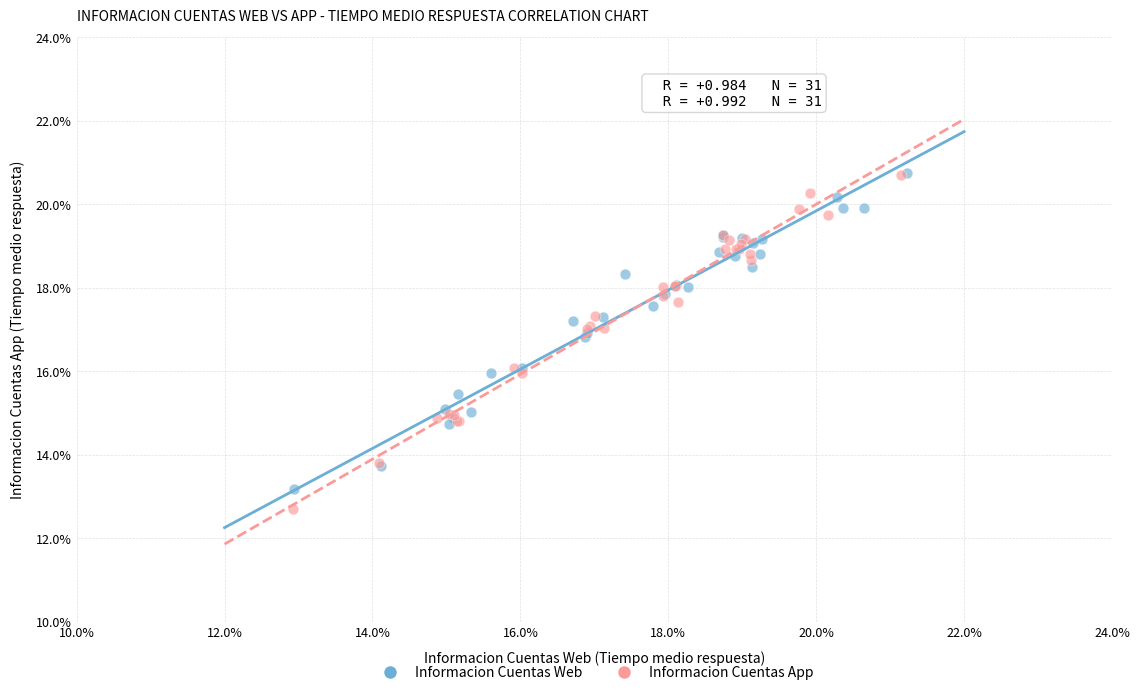

Which series has the widest spread of Y values?

Informacion Cuentas App